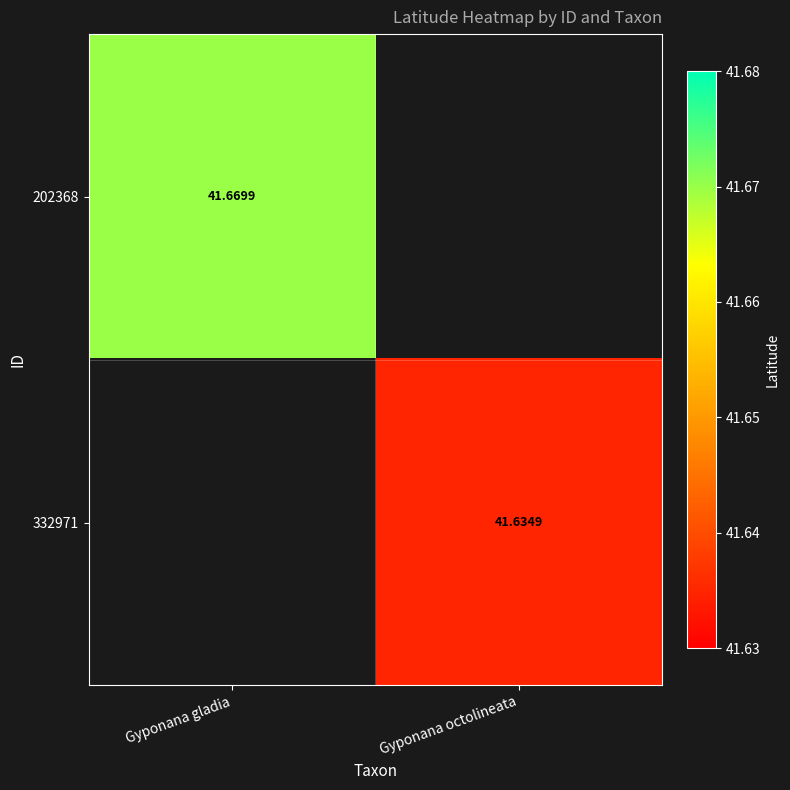

Which has a higher value, Gyponana octolineata or Gyponana gladia?

Gyponana gladia